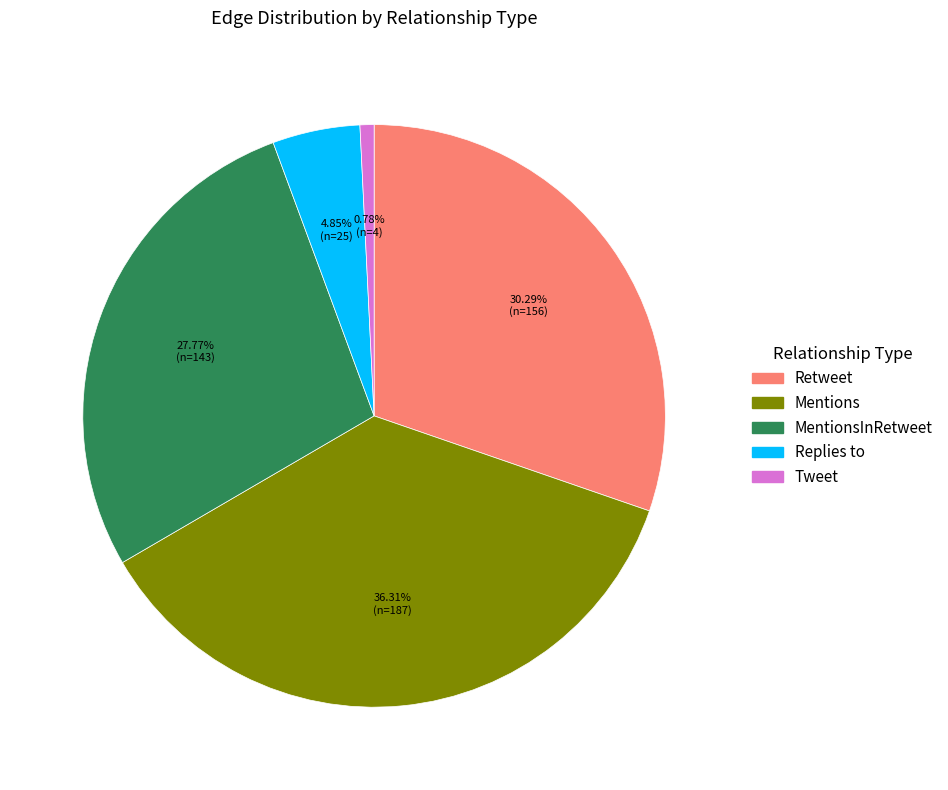

Is there a majority slice in this chart?

No